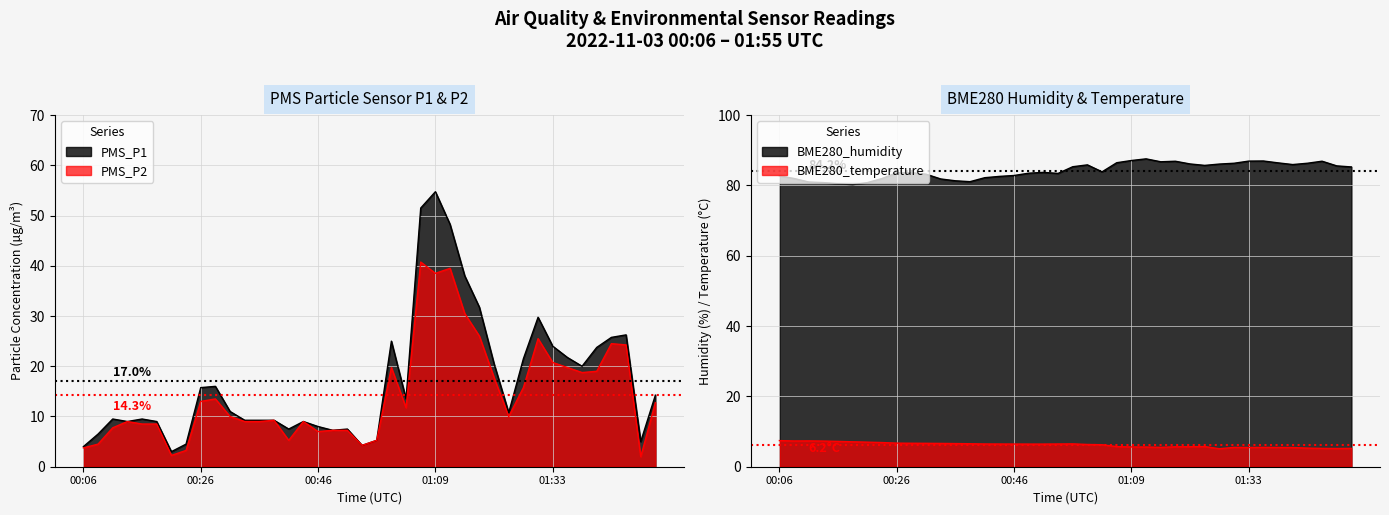

At which label does PMS_P2 first exceed 10?

00:26